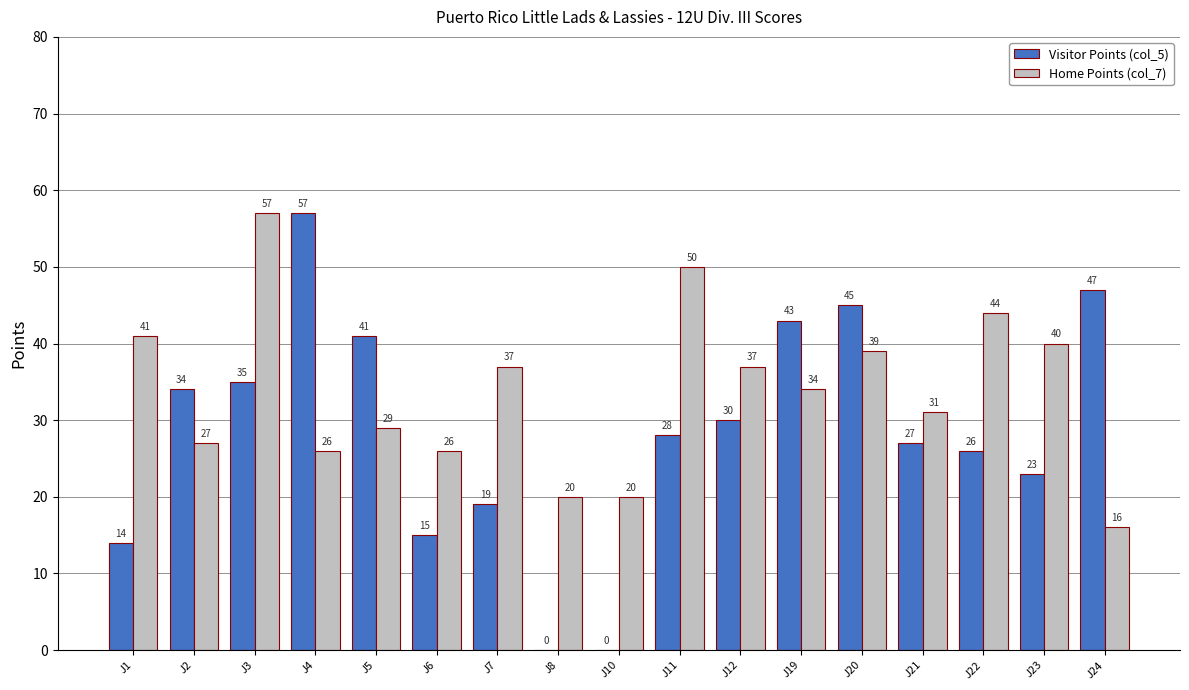

What is the maximum value shown in the chart?

57